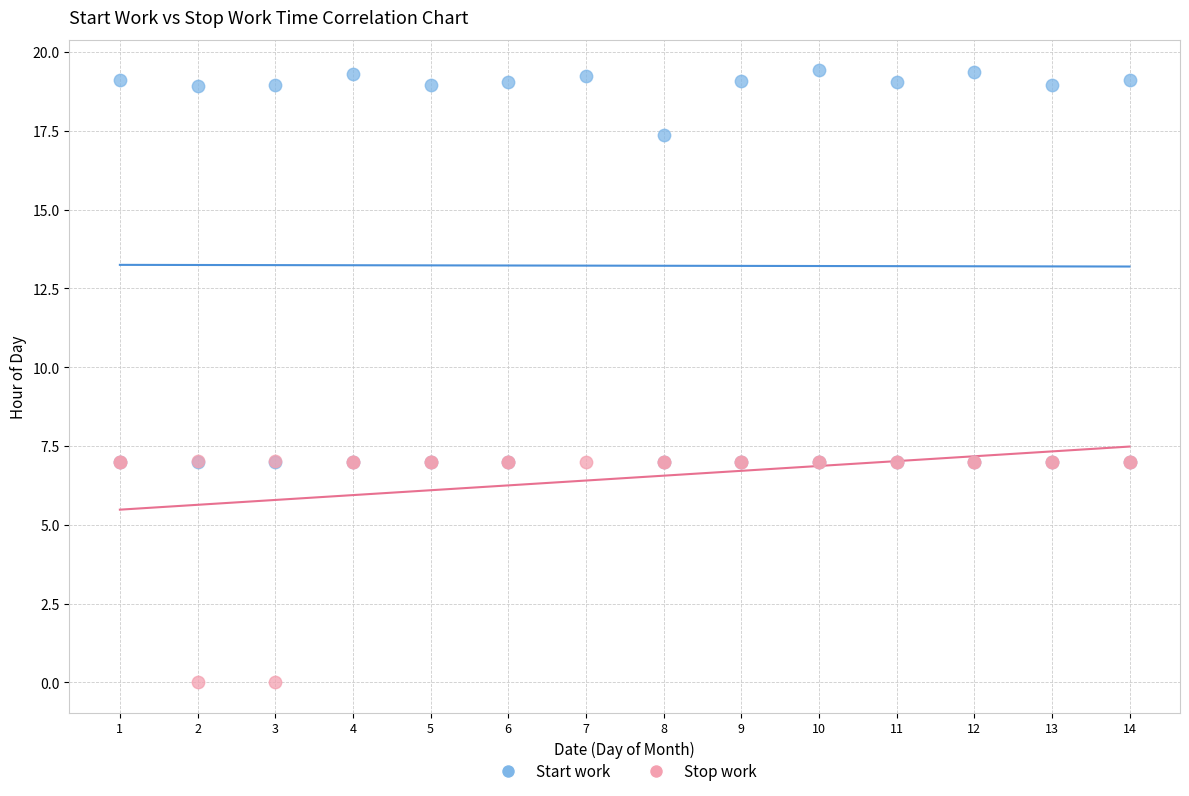

Which series reaches the minimum Y coordinate?

Stop work